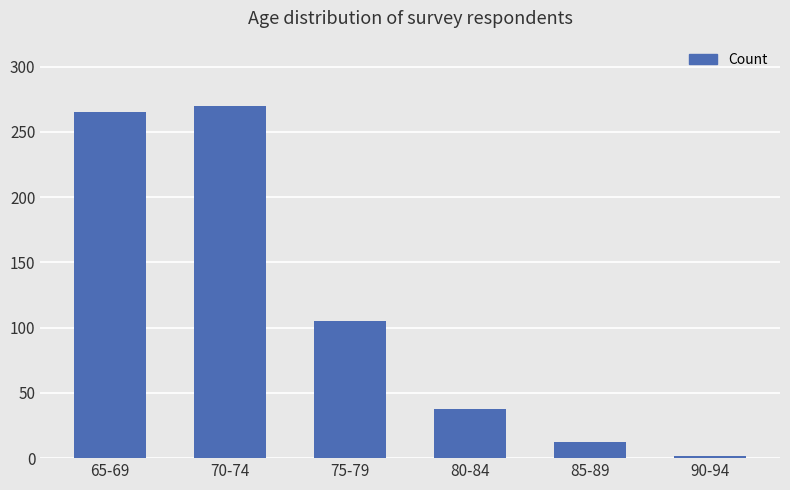

What is the sum of the values at 75-79 and 85-89?

117